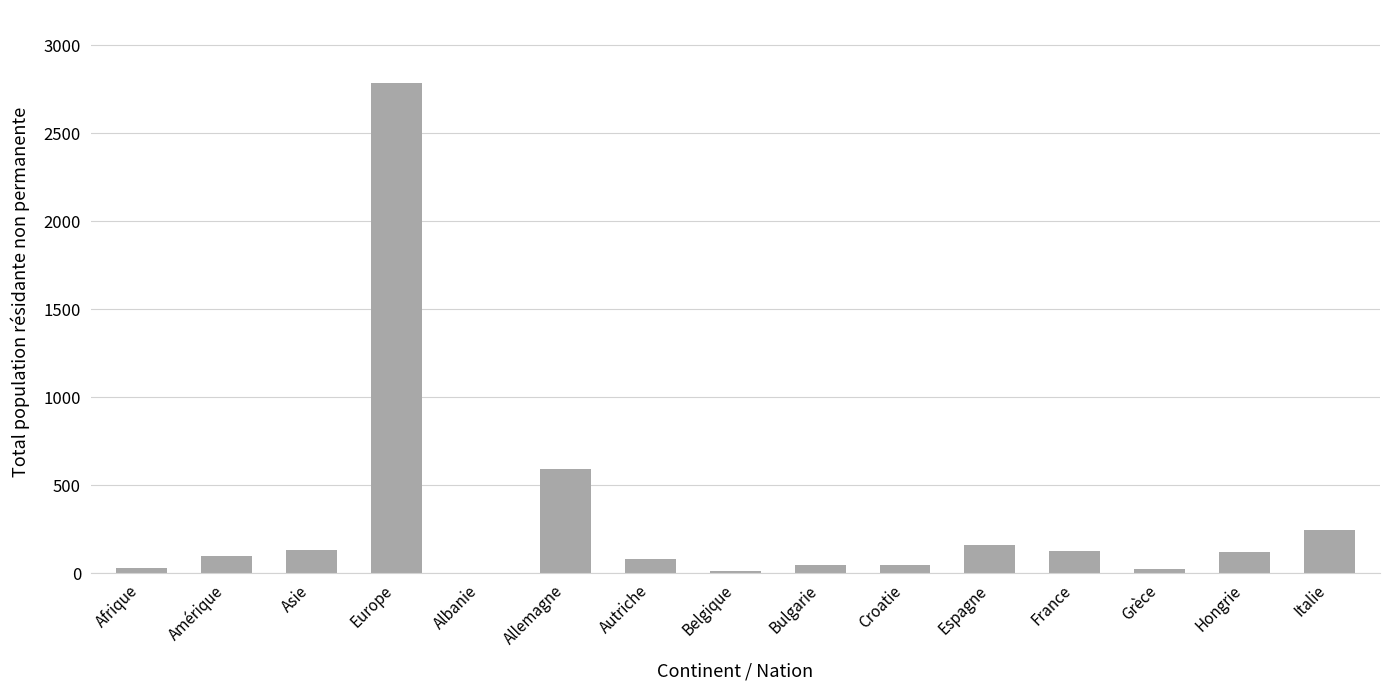

What is the greatest value displayed?

2783